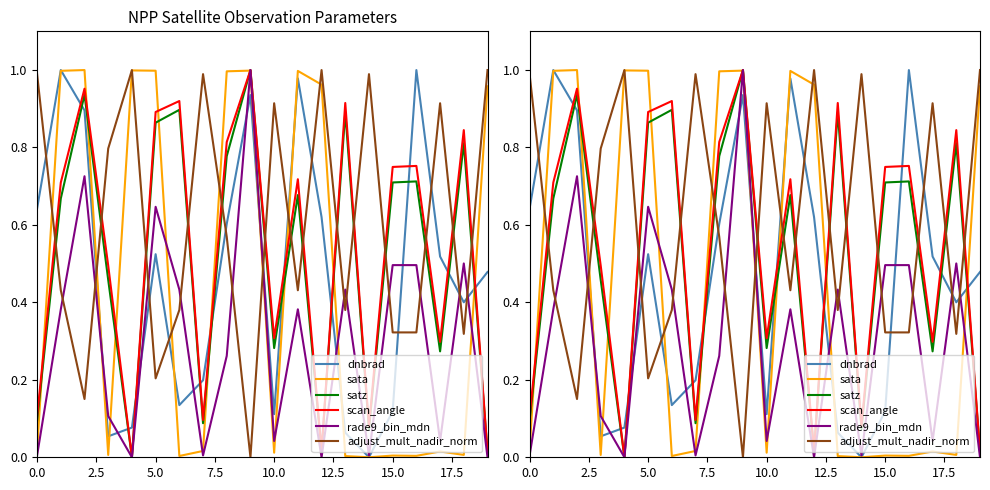

Is this an area chart (filled region under the line)?

No